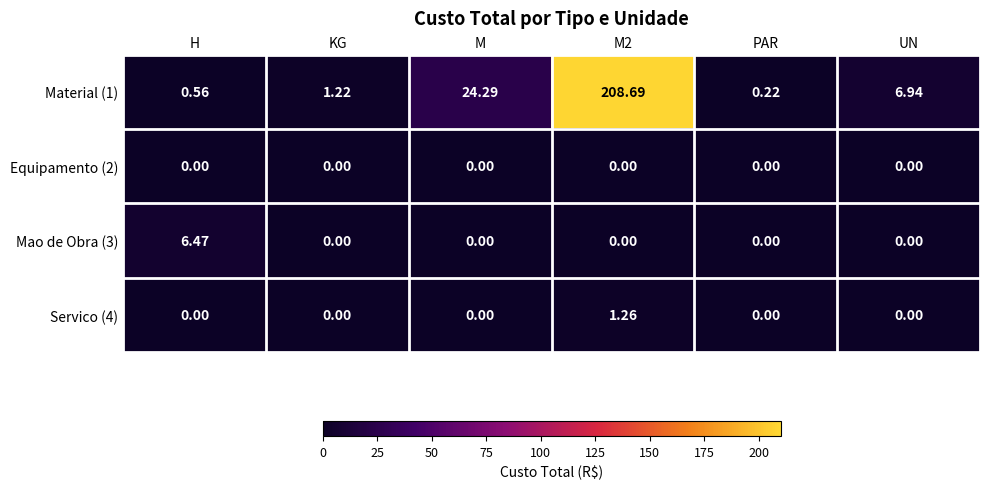

Is the value of Servico (4) at M2 greater than the value of Equipamento (2) at KG?

Yes